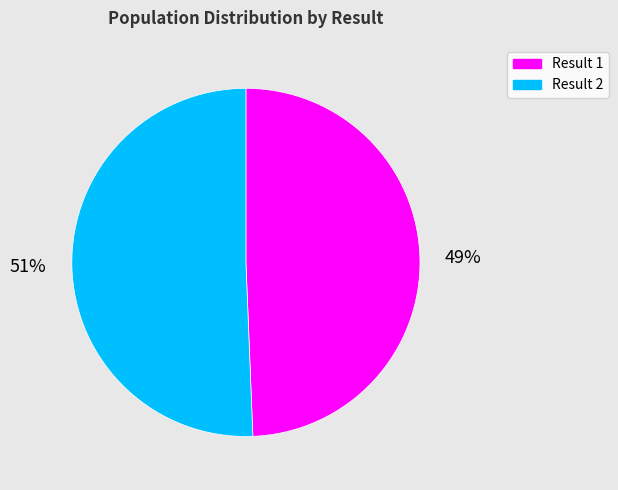

Is there any slice that represents more than half of the pie?

Yes